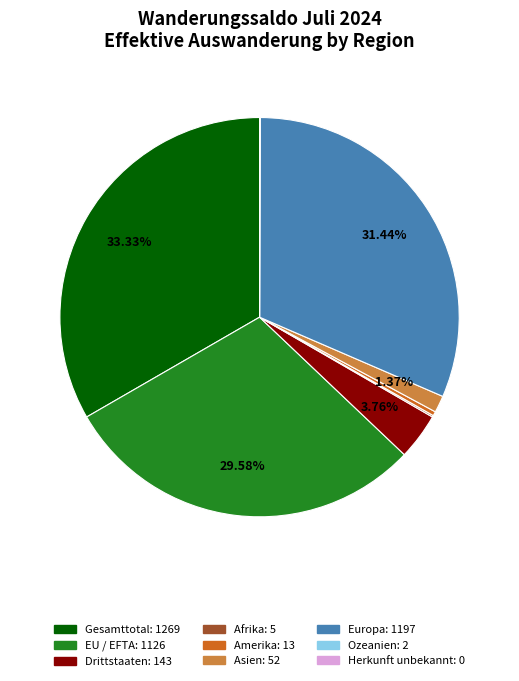

What is the ratio of the value at Europa to the value at Gesamttotal?

0.9